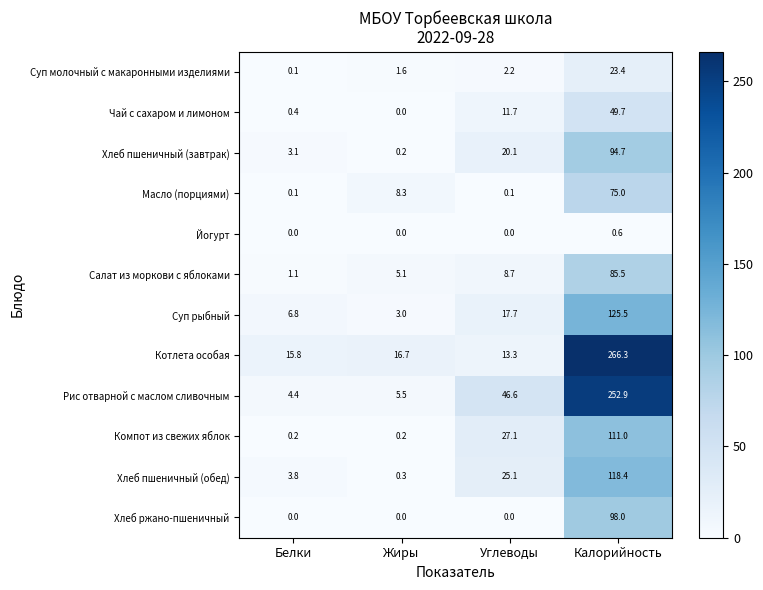

Where is Суп рыбный nearest to the value 64?

Углеводы